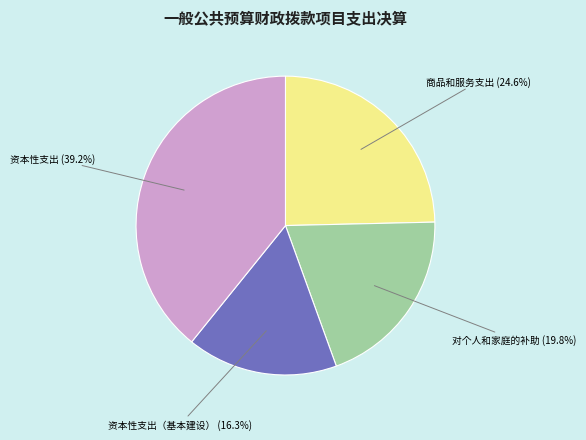

How many slices are in this pie chart?

4